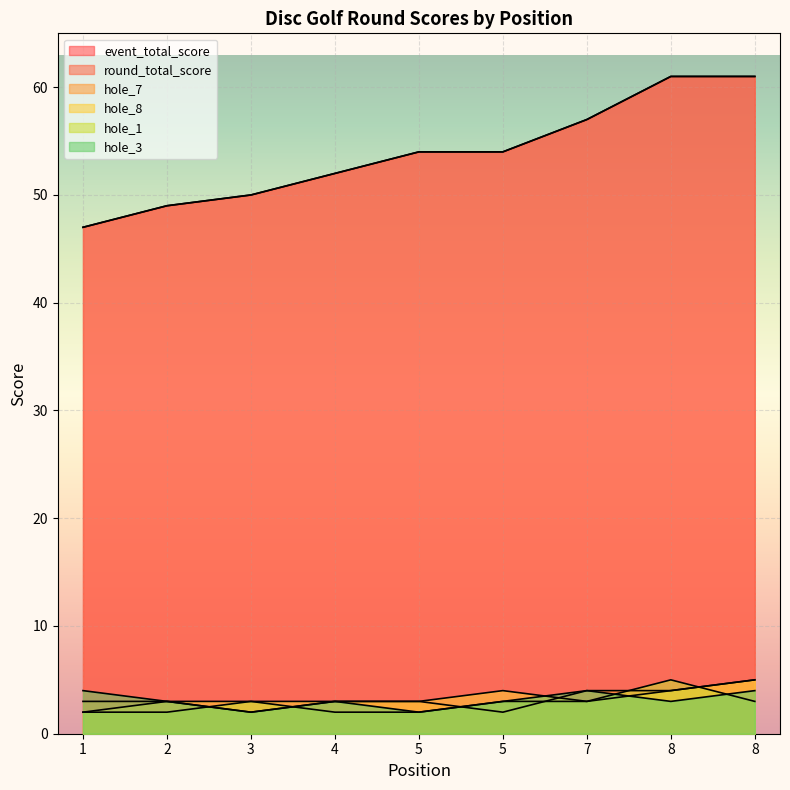

What is the value of the hole_7 point at the 4th from the left?

3